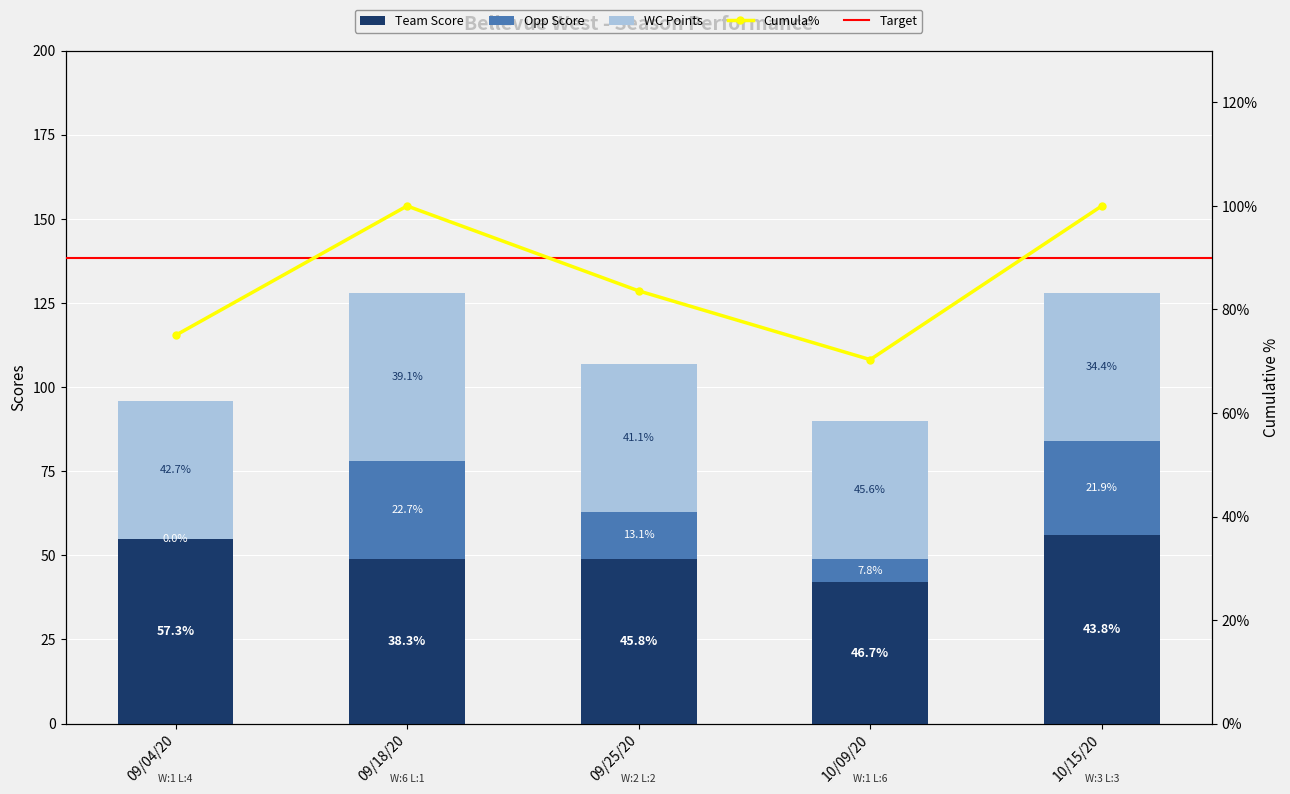

Which category has the lowest value across all series?

09/04/20